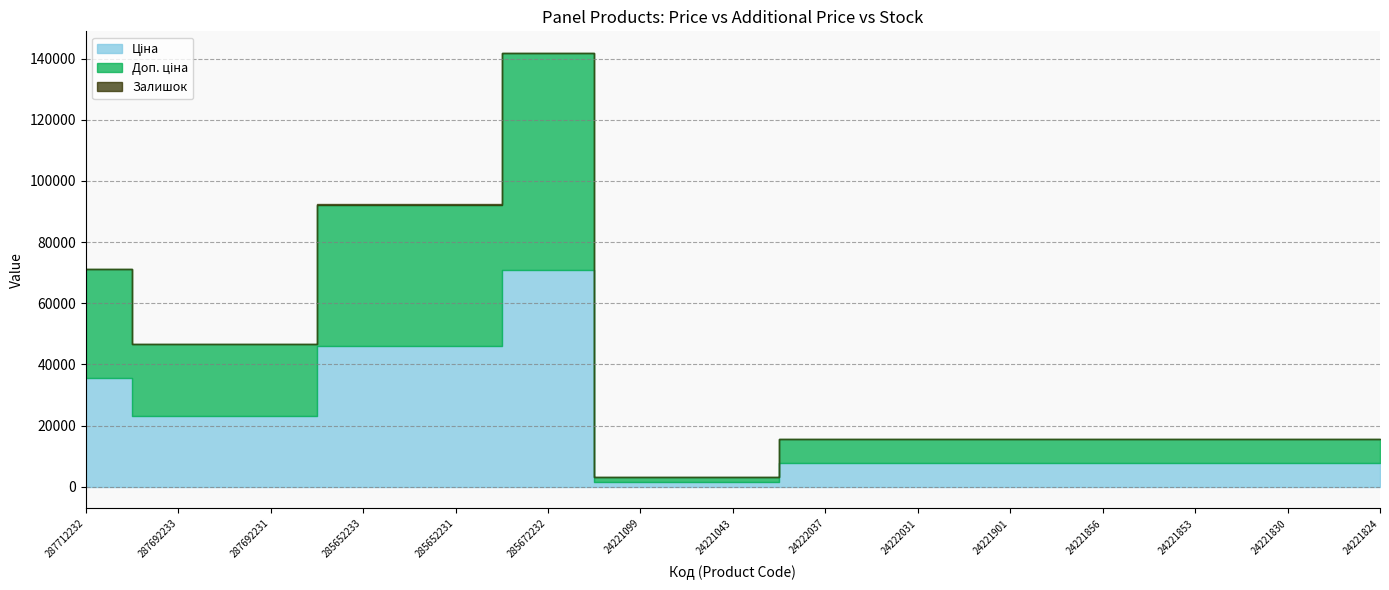

At how many categories does at least one series exceed 46778?

1